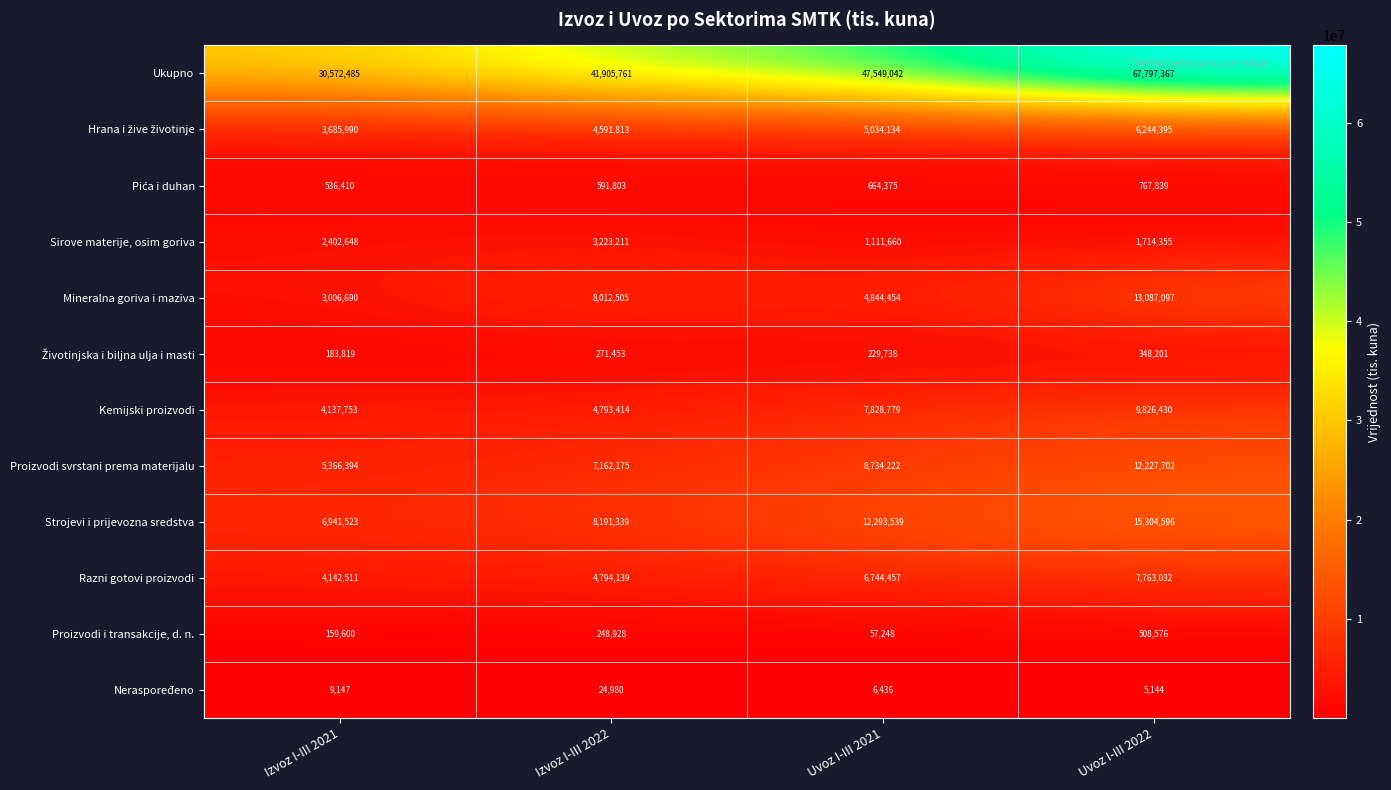

What is the total value across all series at Izvoz I-III 2021?

61144970